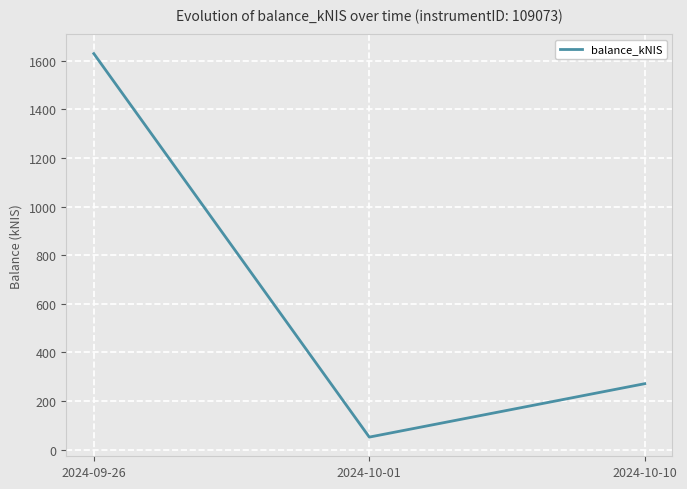

What is the average value?

650.8